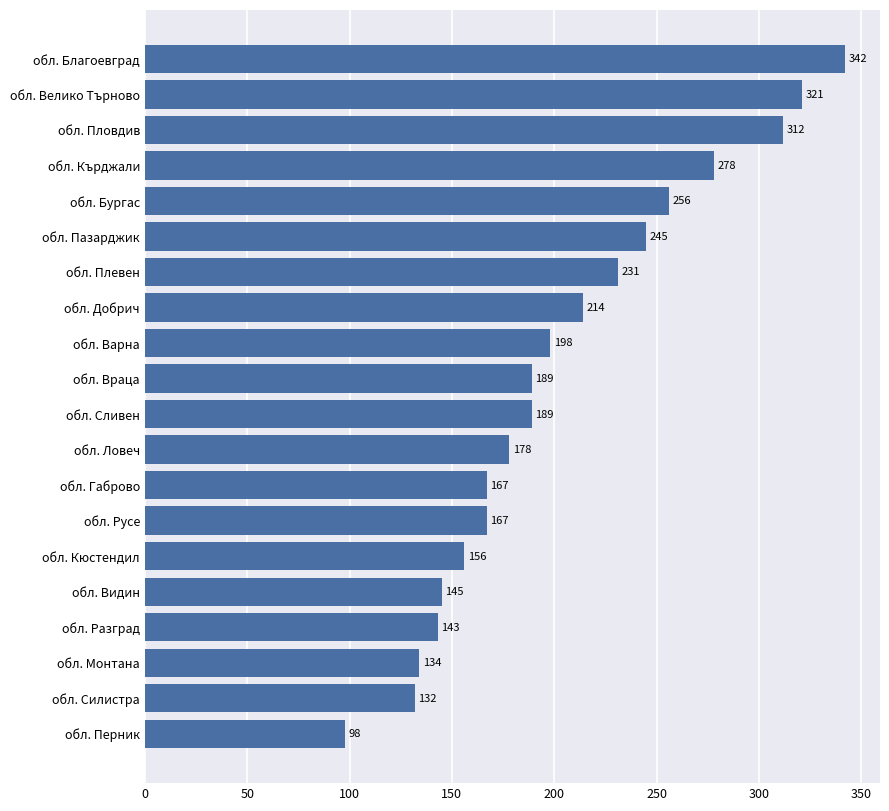

The chart shows a value of 70 at обл. Велико Търново. True or false?

False